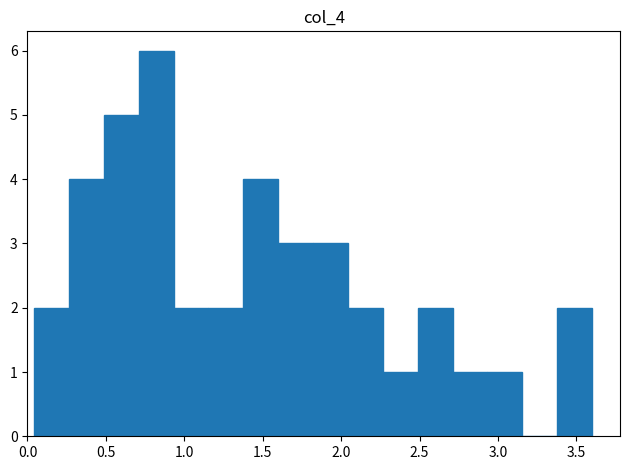

Reading left to right, list every bar in this chart as the range it spans on the x-axis followed by its height. Neither the bar edges nor the heights are printed on the chart, so give them approximately, as read against the axes.

0.05 to 0.25: 2
0.25 to 0.50: 4
0.50 to 0.70: 5
0.70 to 0.95: 6
0.95 to 1.15: 2
1.15 to 1.40: 2
1.40 to 1.60: 4
1.60 to 1.80: 3
1.80 to 2.05: 3
2.05 to 2.25: 2
2.25 to 2.50: 1
2.50 to 2.70: 2
2.70 to 2.95: 1
2.95 to 3.15: 1
3.15 to 3.40: 0
3.40 to 3.60: 2